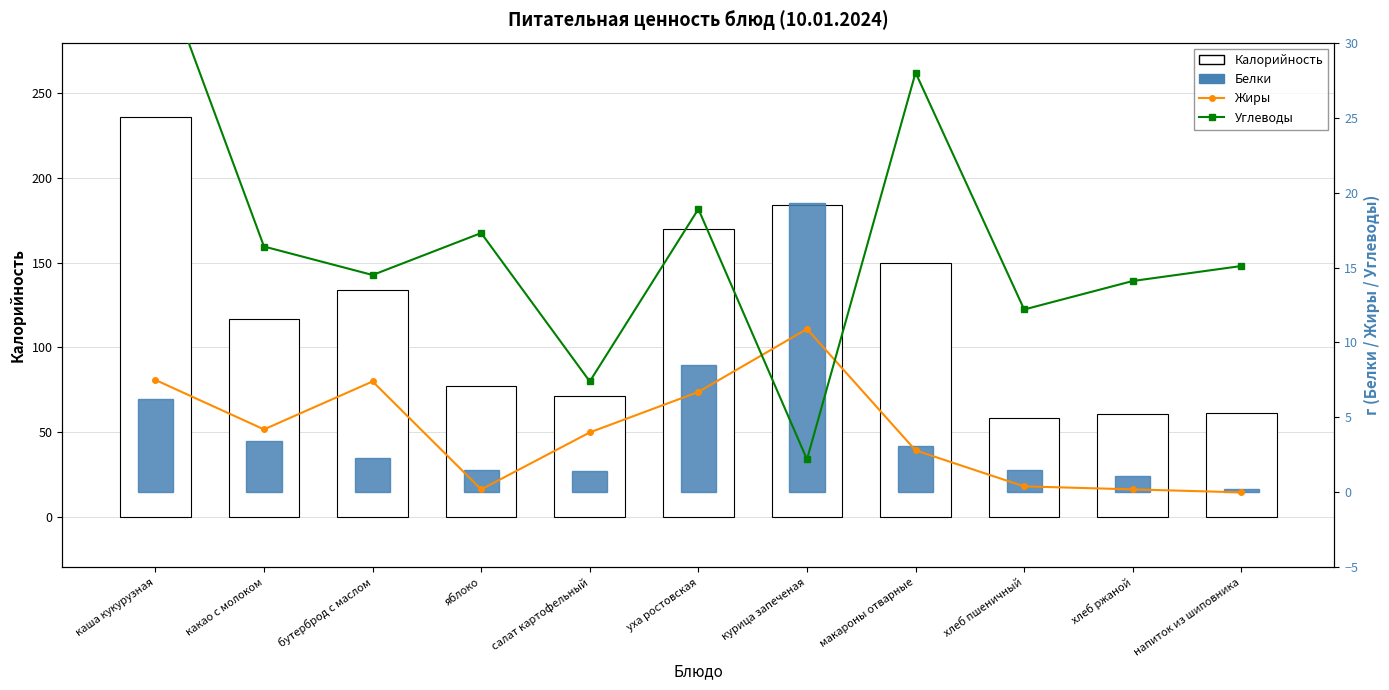

Which category has the highest value across all series?

каша кукурузная